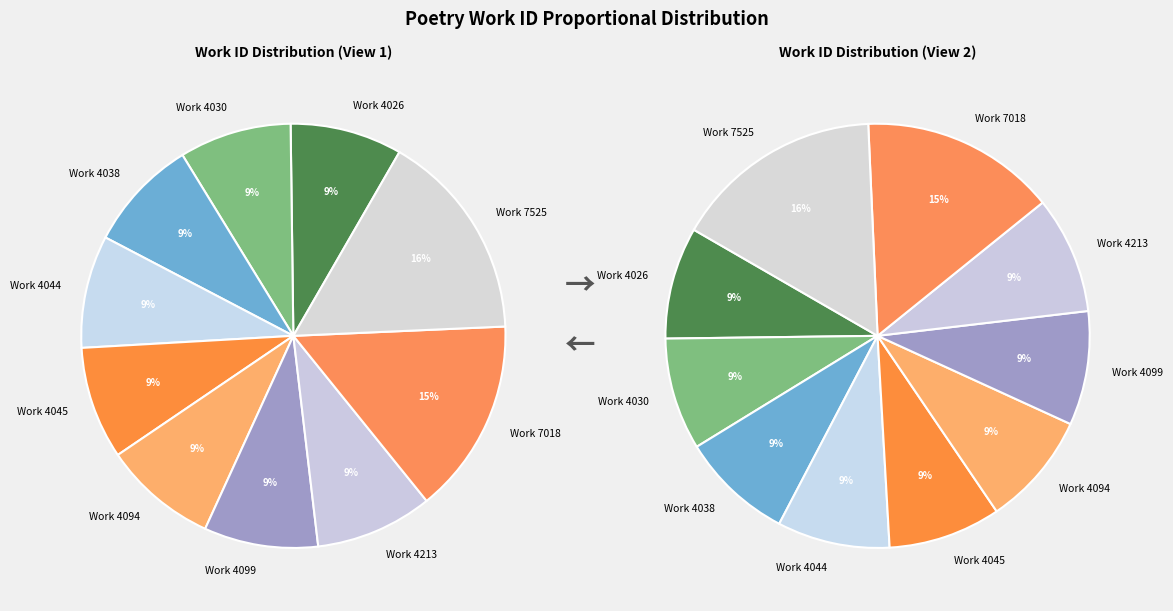

Count the number of slices in the pie.

10